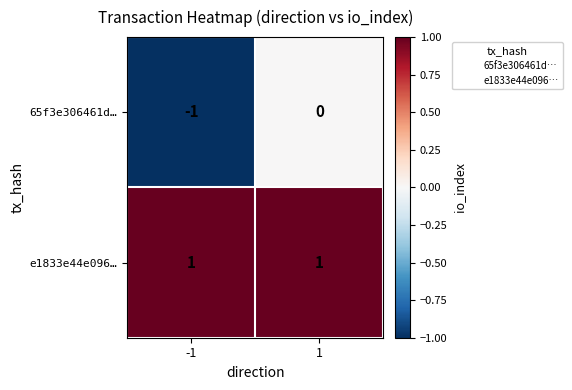

What is the difference between the highest and lowest values at 1?

1